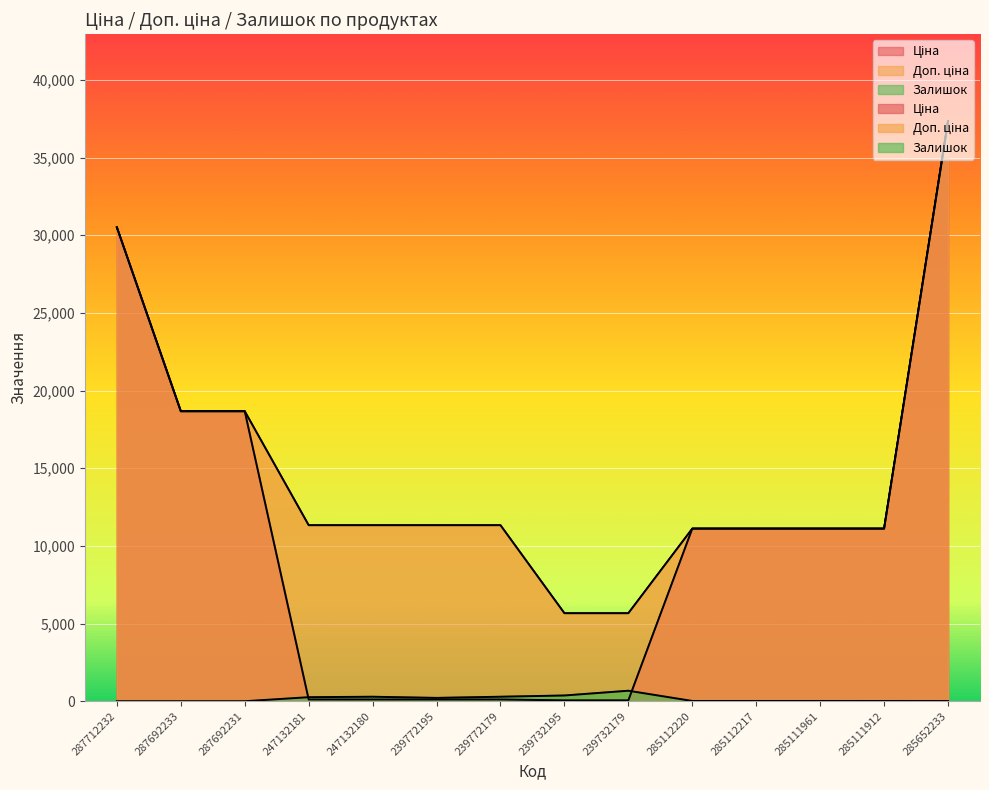

Rank the series at 285111961 from highest to lowest value.

Ціна, Доп. ціна, Залишок